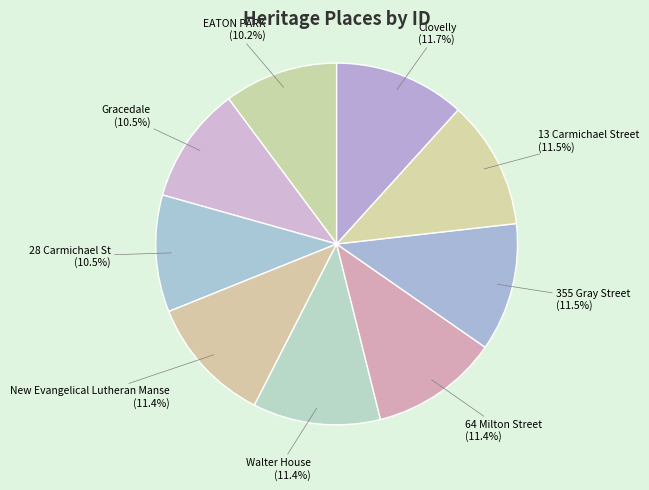

The EATON PARK slice represents 22% of the pie. True or false?

False